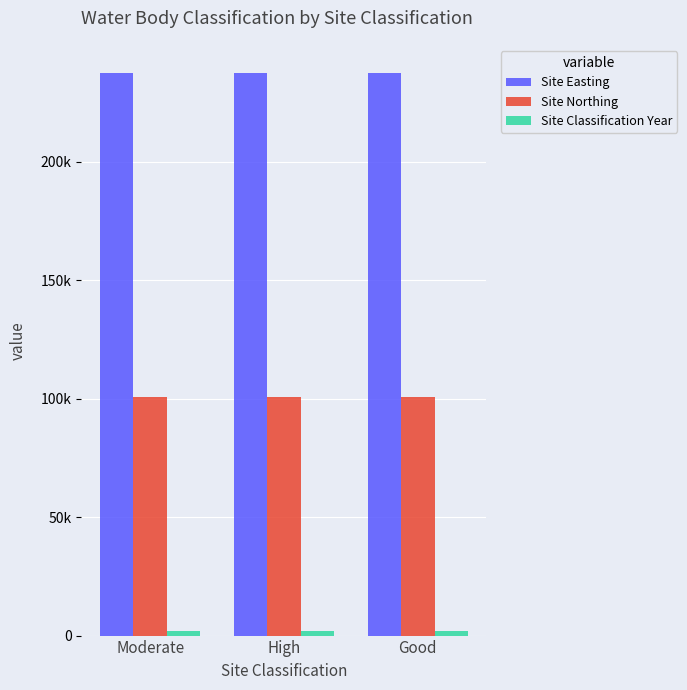

Does the chart contain any negative values?

No